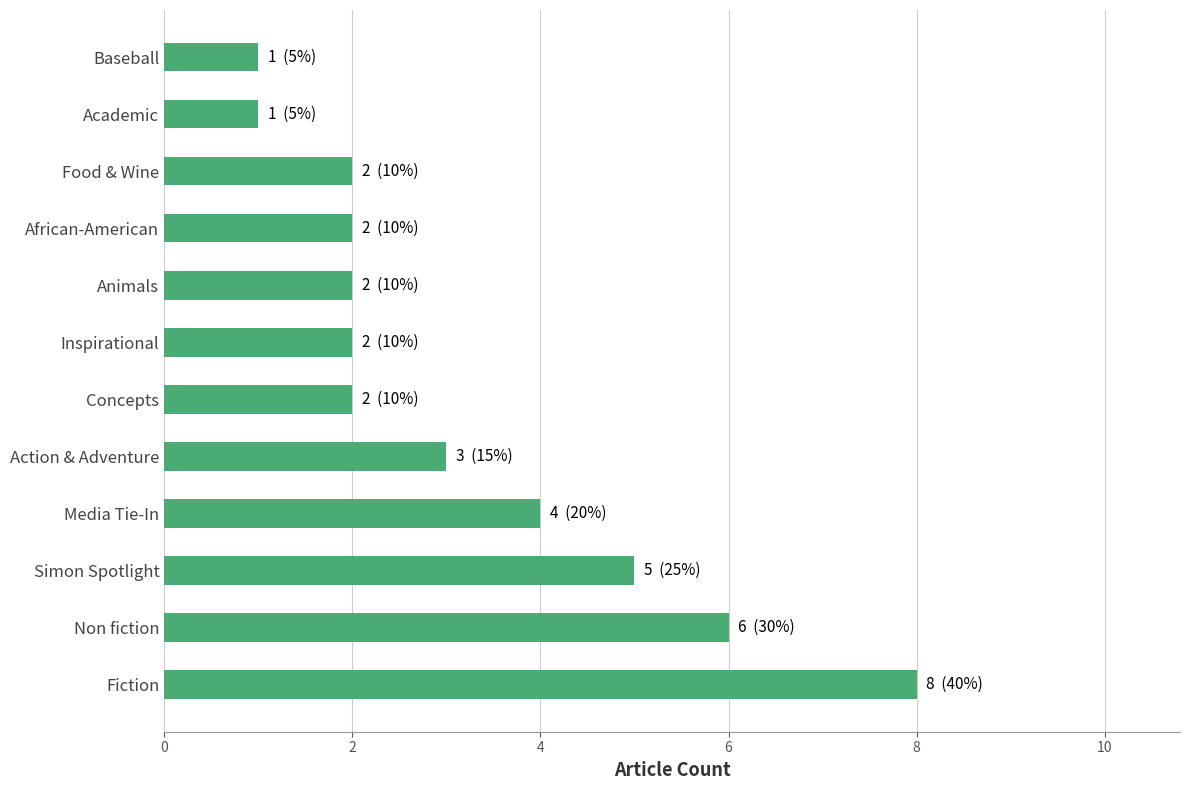

Is it true that the value at Baseball is 2?

False